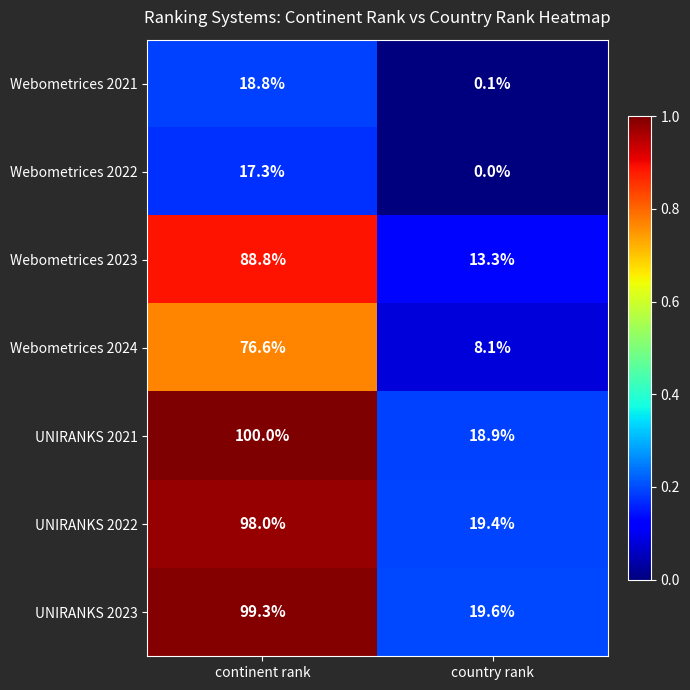

The Webometrices 2024 series shows 134.9 at continent rank. True or false?

False